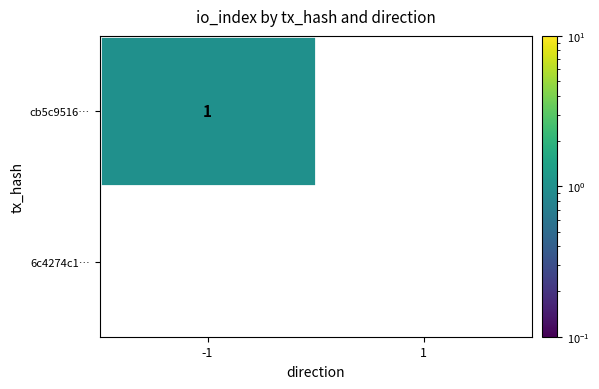

Which series has the largest range (max minus min)?

cb5c9516…